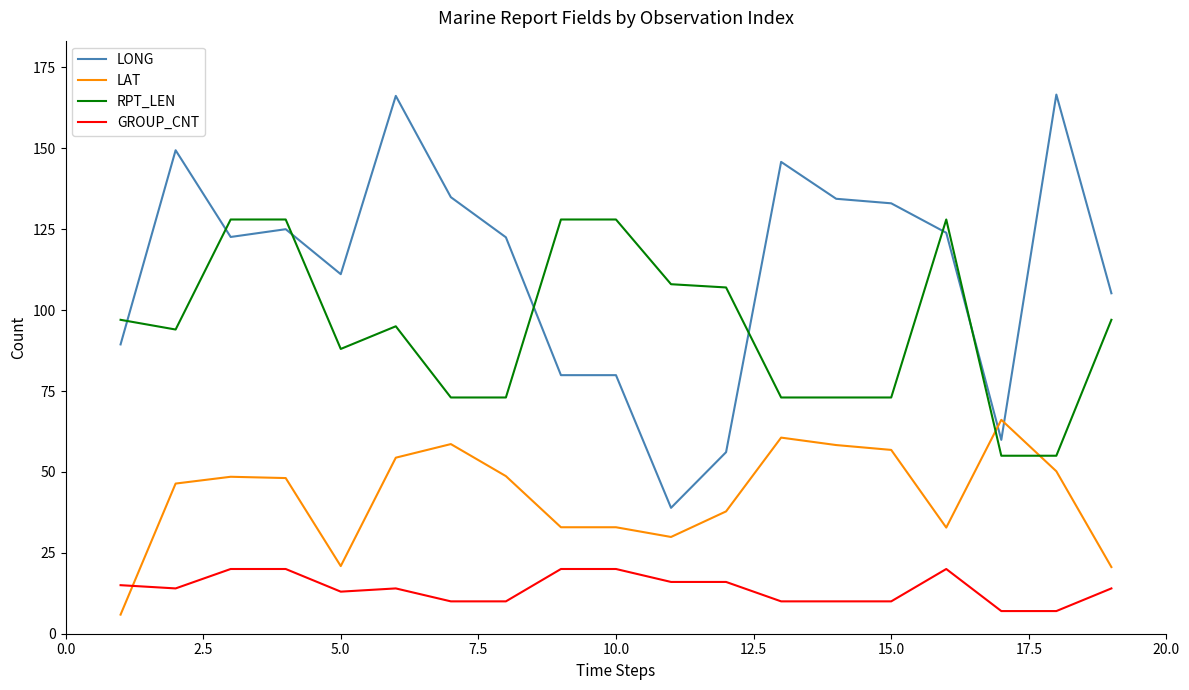

How many categories are shown in the chart?

19